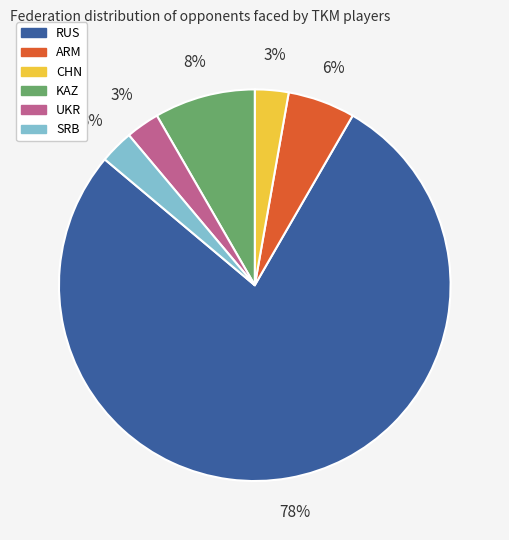

Count the number of slices in the pie.

6